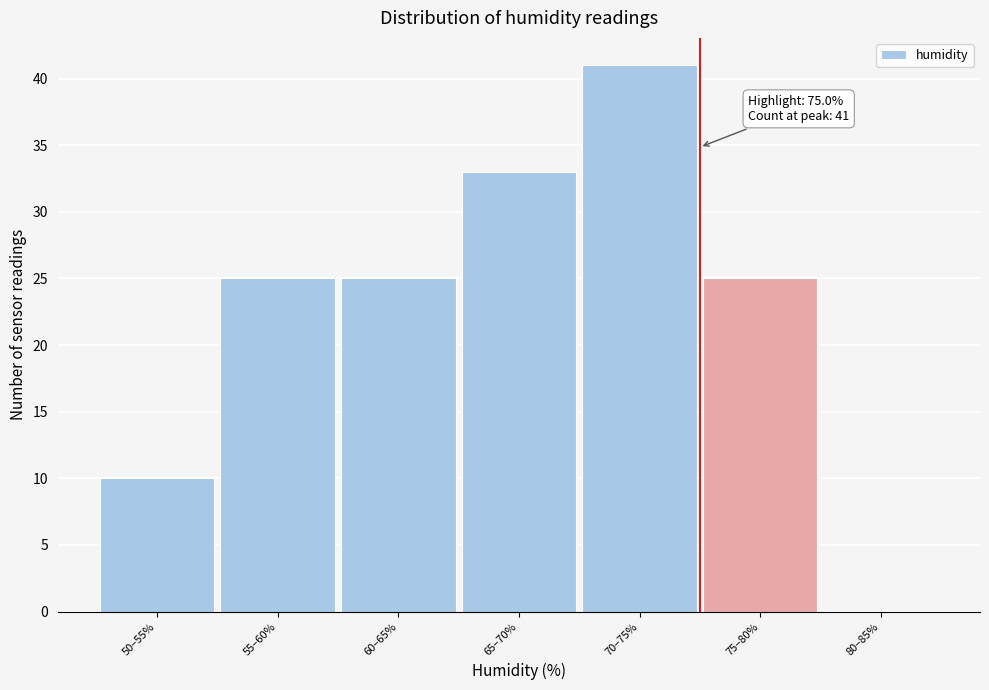

Reading right to left, extract all data points from this chart.

80–85%=0	75–80%=25	70–75%=41	65–70%=33	60–65%=25	55–60%=25	50–55%=10